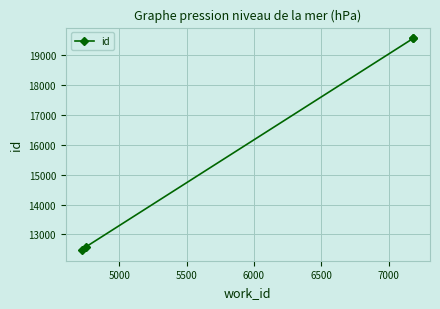

What is the greatest value displayed?

19572